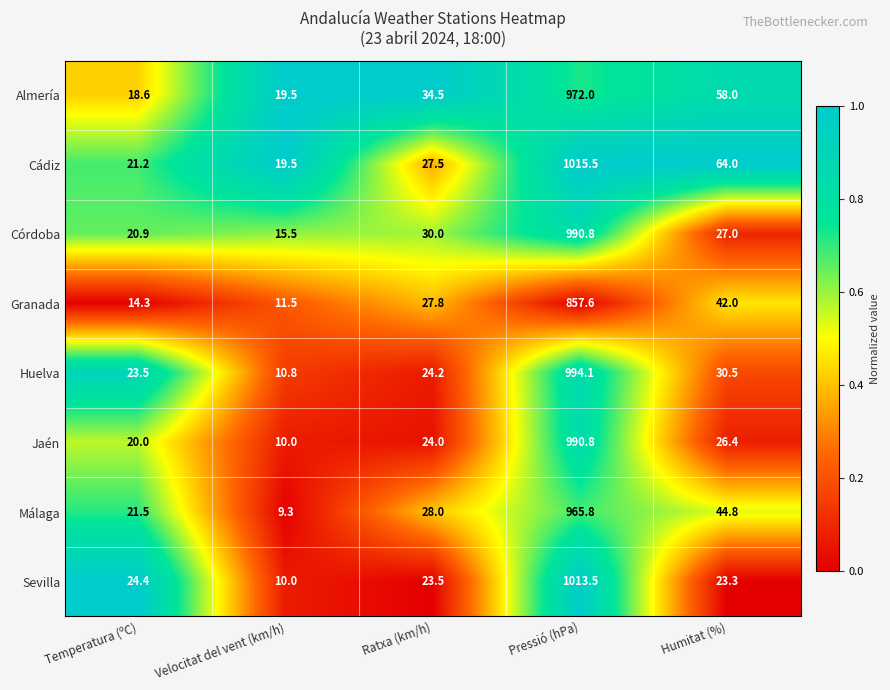

Which series has the largest total across all categories?

Cádiz